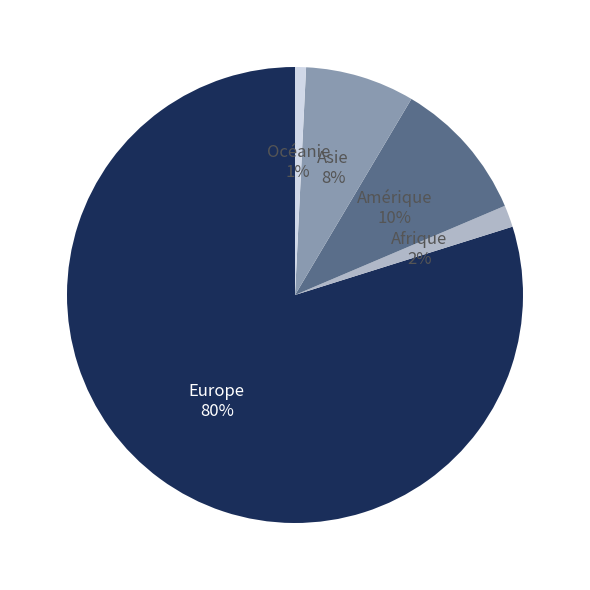

To the nearest percent, what is the difference between the Océanie and Afrique slice percentages?

1%